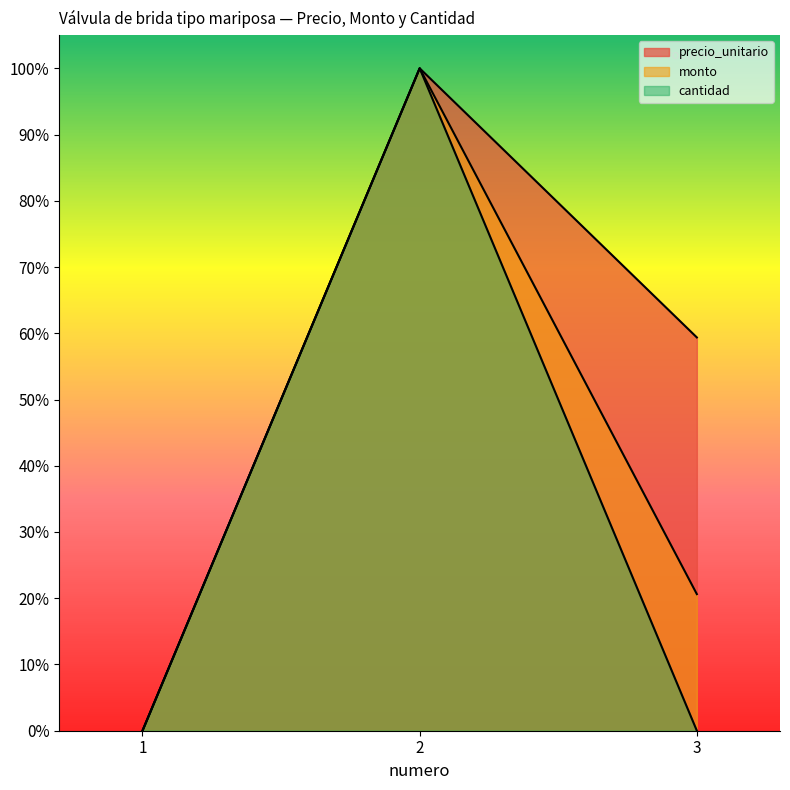

Reading left to right, list all the values displayed in this chart.

precio_unitario: 1=0.0	2=1.0	3=0.6
monto: 1=0.0	2=1.0	3=0.2
cantidad: 1=0.0	2=1.0	3=0.0